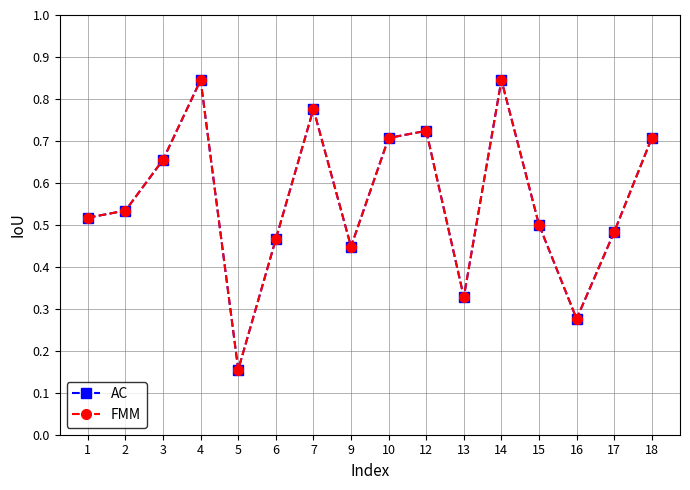

Is this an area chart (filled region under the line)?

No